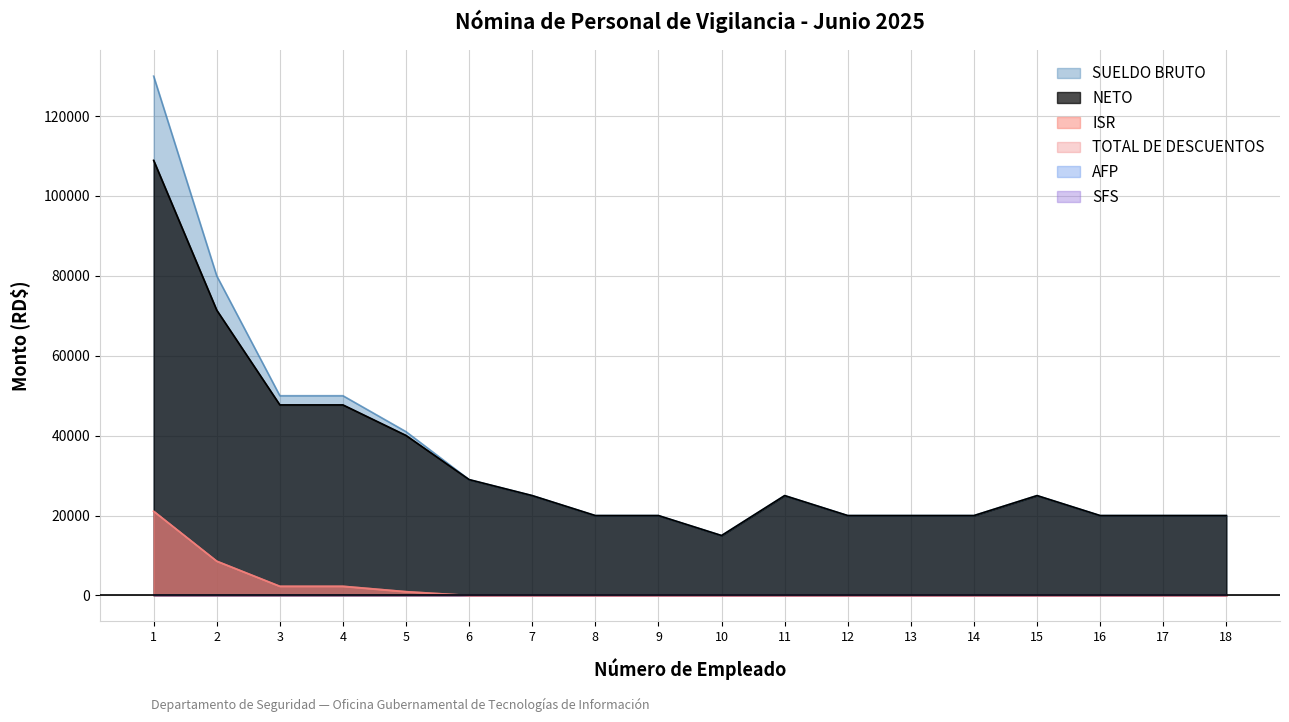

Between 11 and 16, which is larger?

11